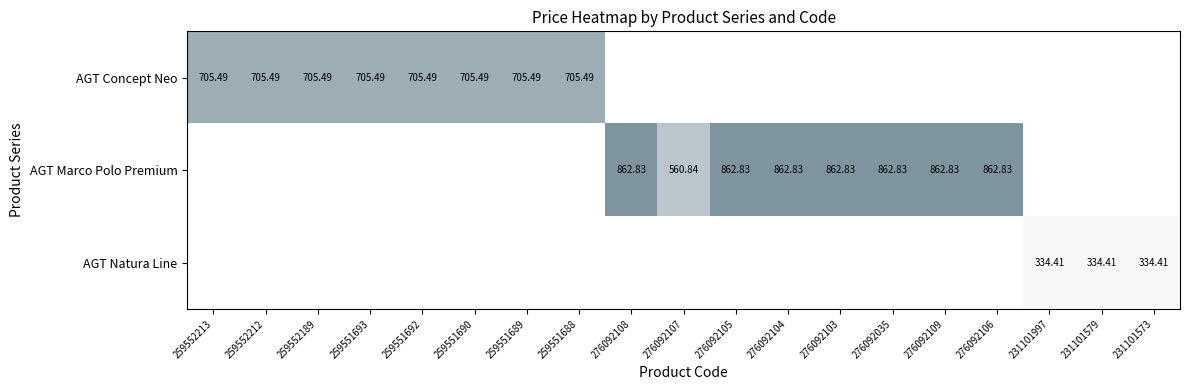

Is the value of AGT Marco Polo Premium at 276092105 greater than the value of AGT Concept Neo at 276092104?

No